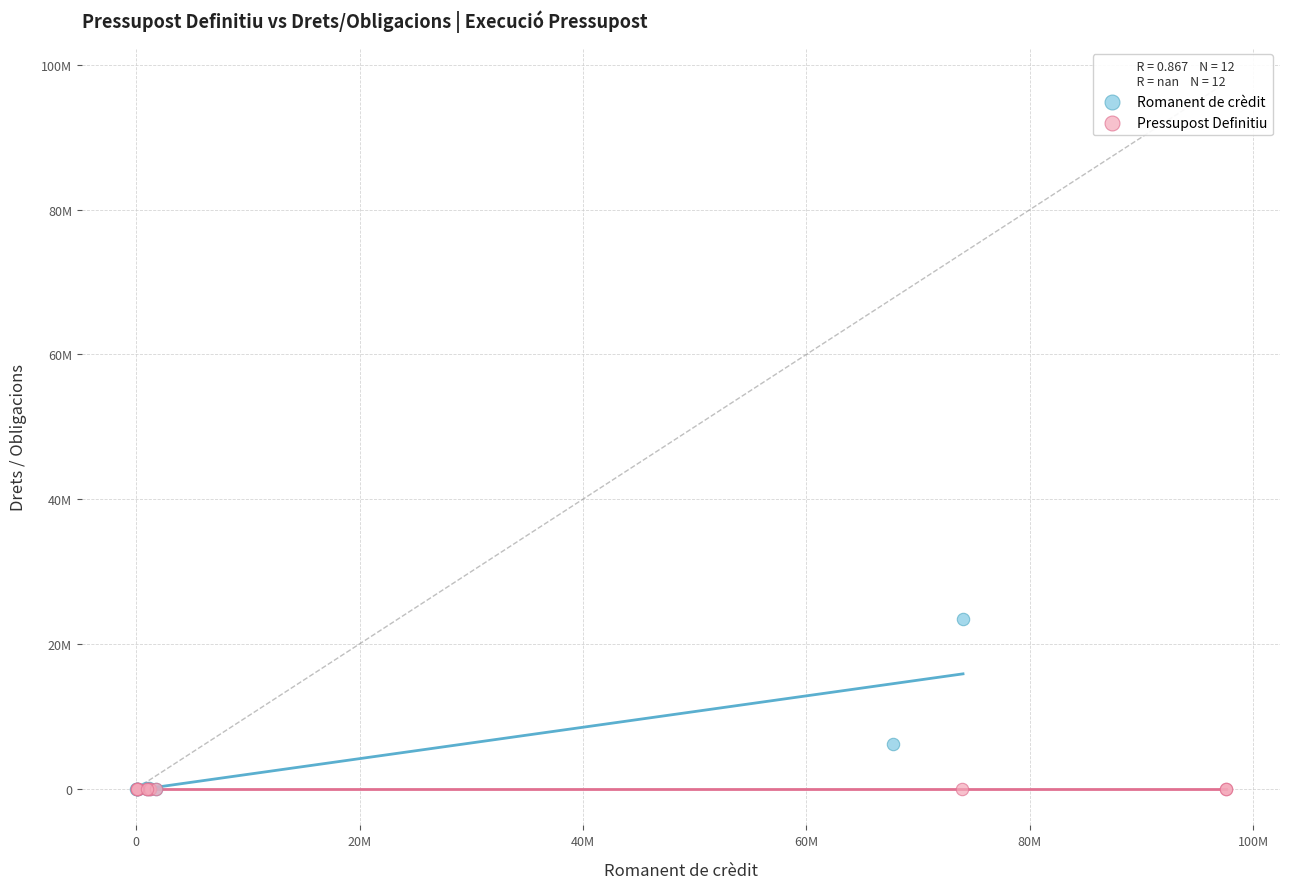

What are all the series names shown in the legend?

Romanent de crèdit, Pressupost Definitiu